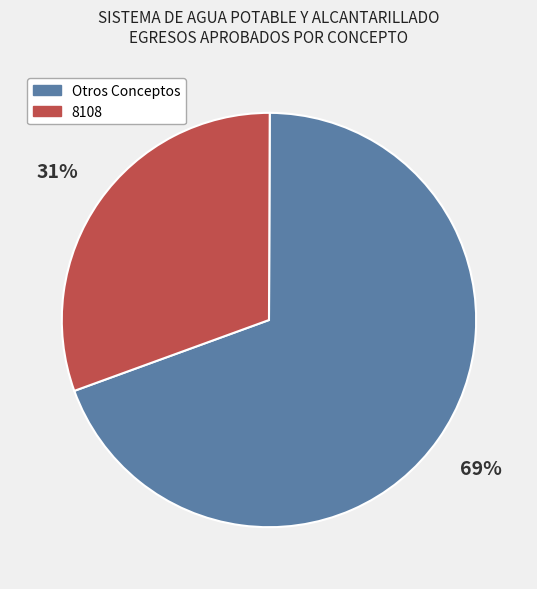

What is the ratio of the value at 8108 to the value at Otros Conceptos?

0.4